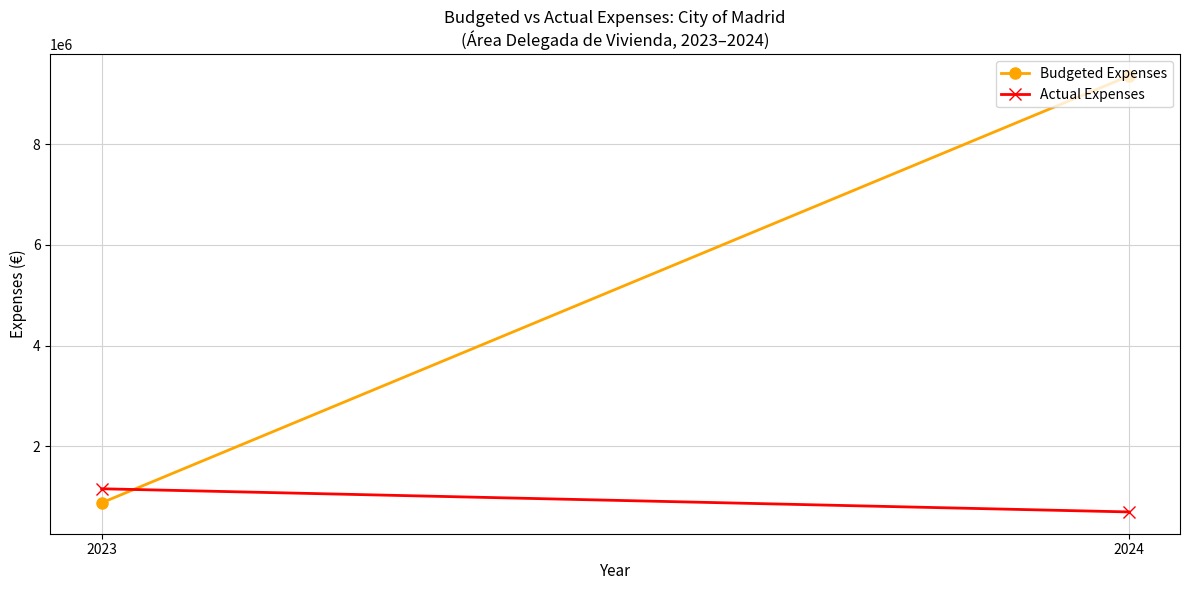

What is the difference between the highest and lowest values at 2024?

8648271.0